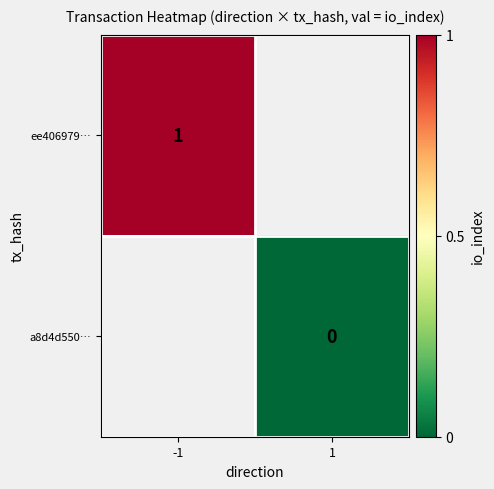

Rank the series by their average value, from highest to lowest.

ee406979…, a8d4d550…